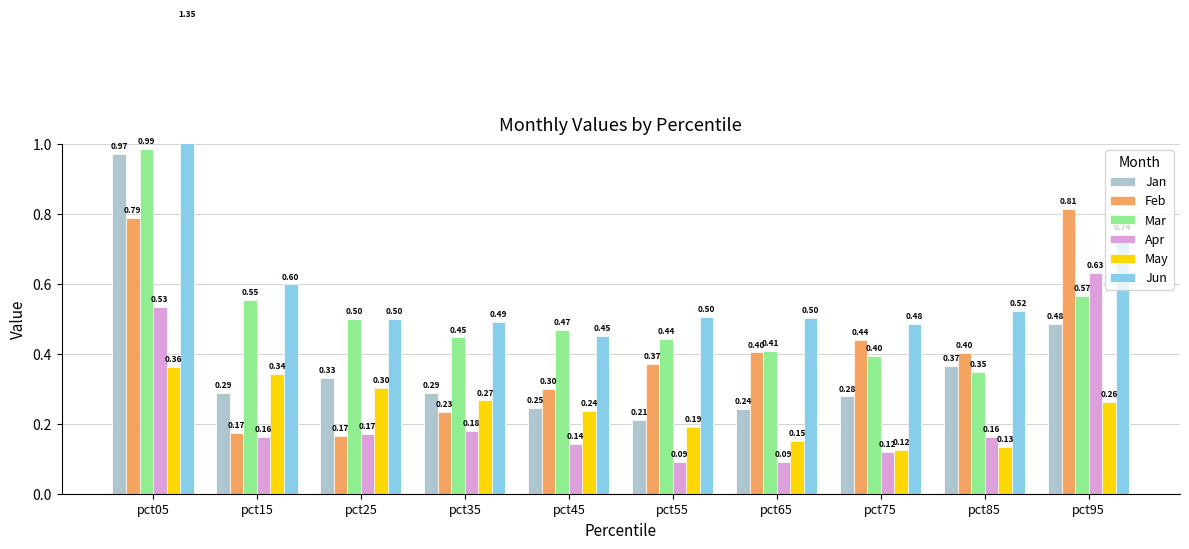

What is the sum of the Apr values at pct25 and pct95?

0.8